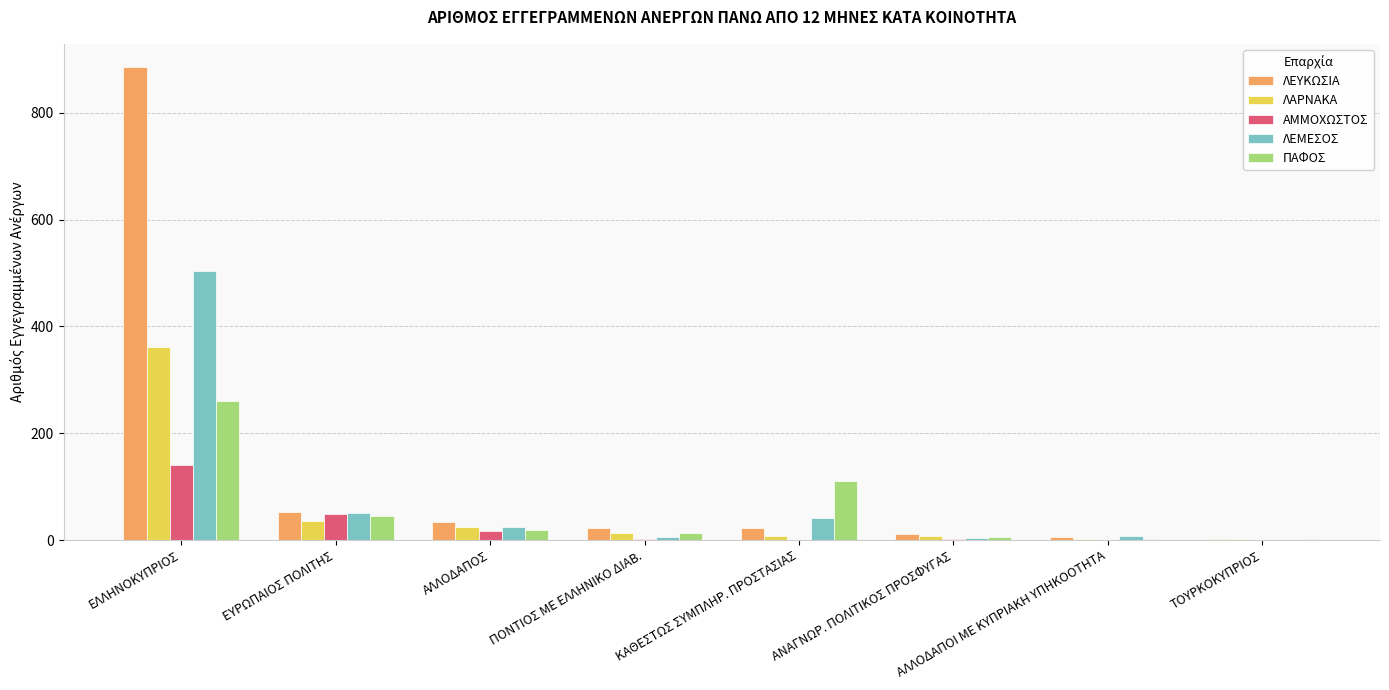

Between ΕΥΡΩΠΑΙΟΣ ΠΟΛΙΤΗΣ and ΑΛΛΟΔΑΠΟΣ, which series saw the biggest shift?

ΑΜΜΟΧΩΣΤΟΣ